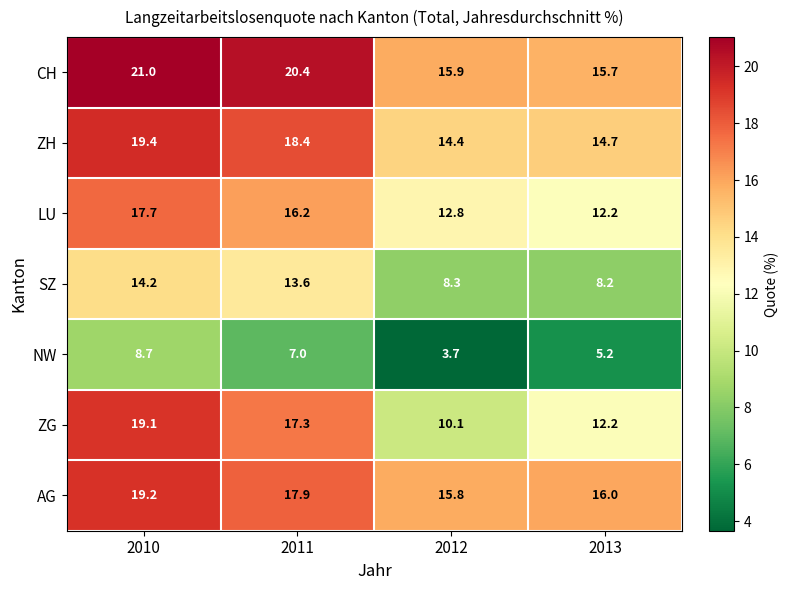

What is the difference between the second highest and second lowest values in the ZH series?

3.7